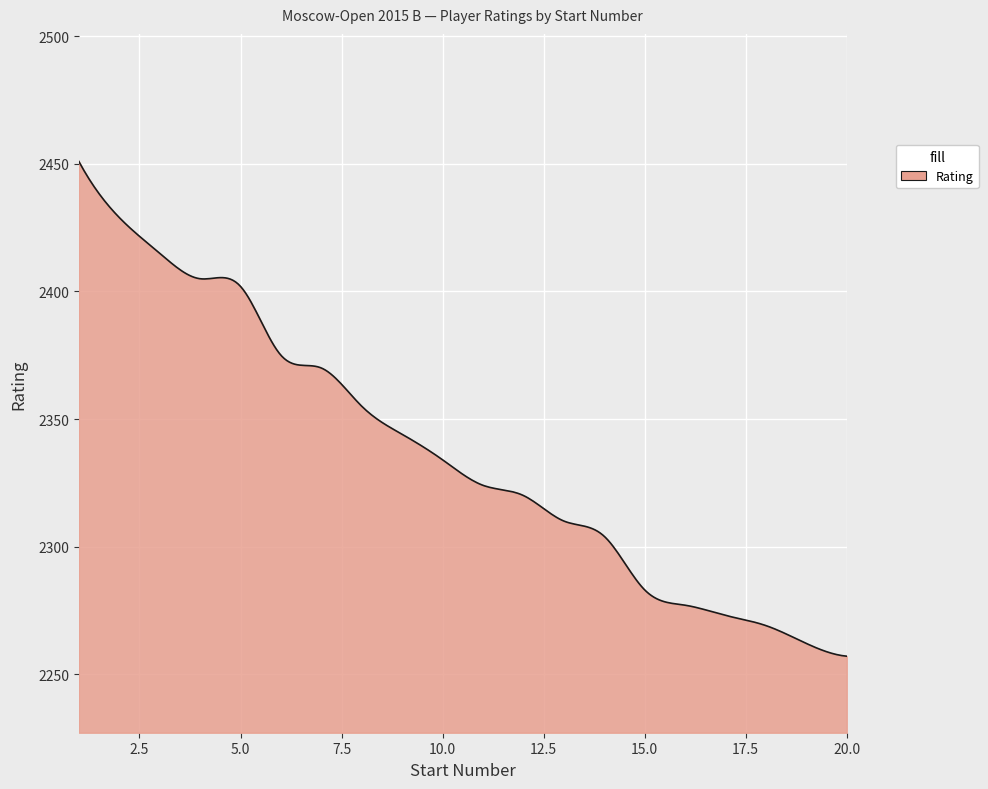

What is the smallest value displayed?

2257.0